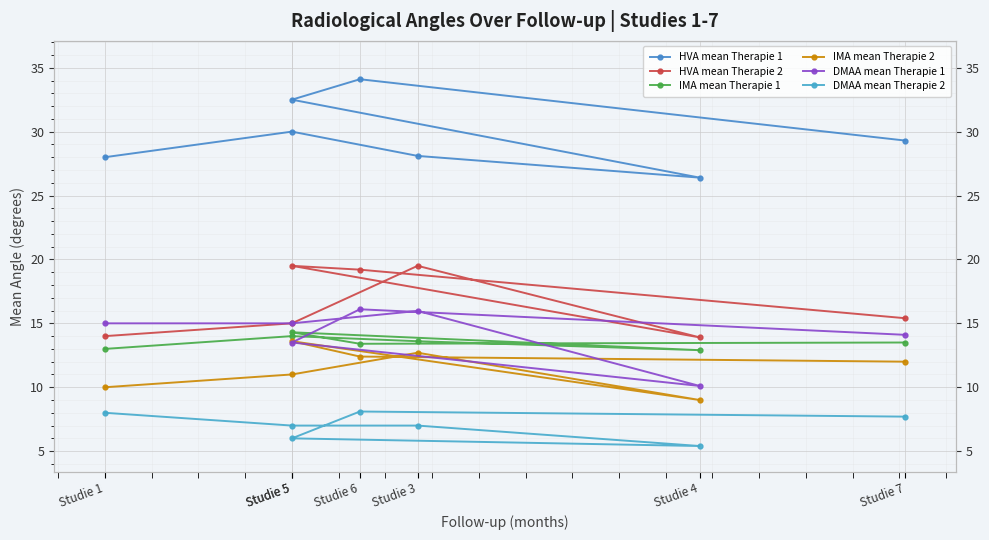

At which label does HVA mean Therapie 1 first exceed 29?

Studie 5